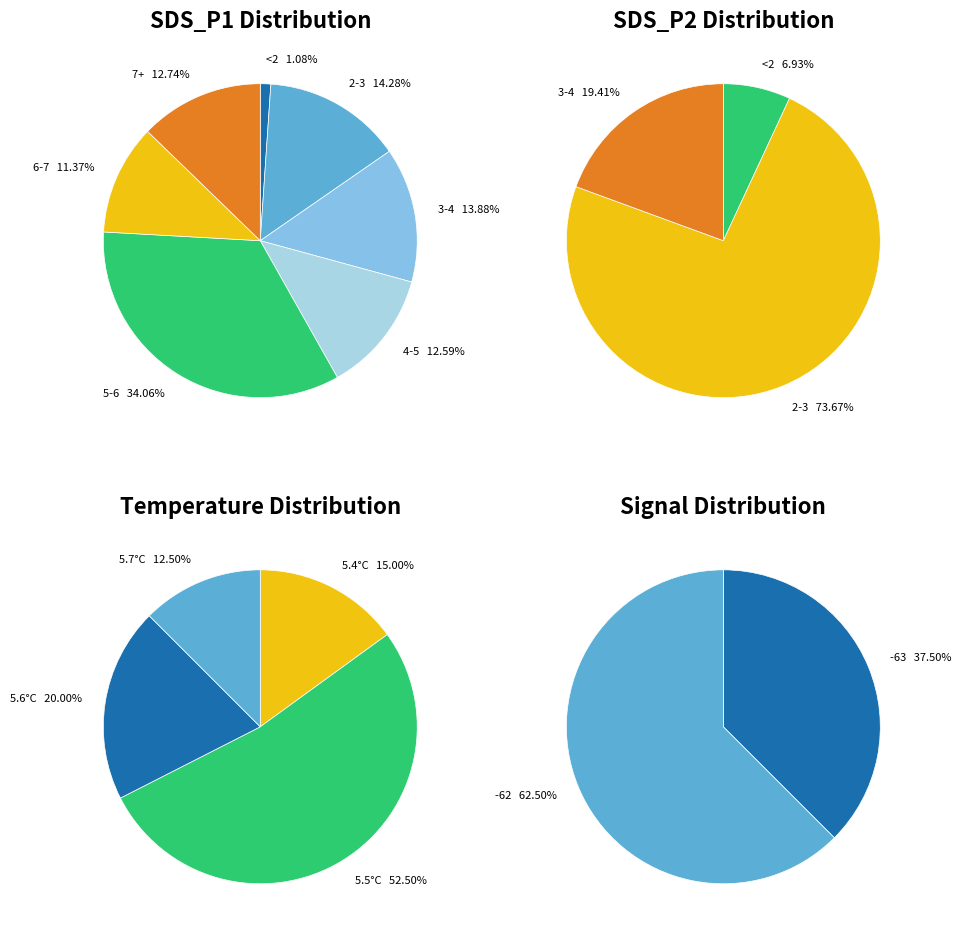

Is it true that 9 is 1% of the pie?

False